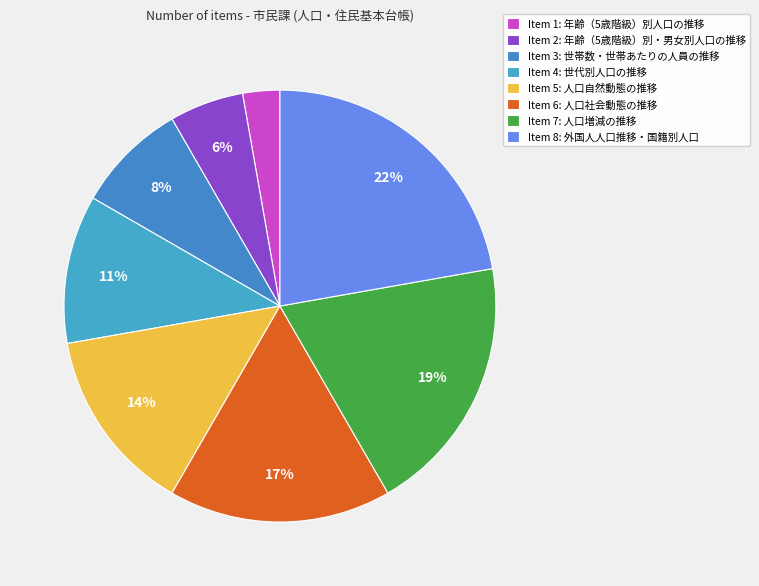

How many segments does this pie chart have?

8